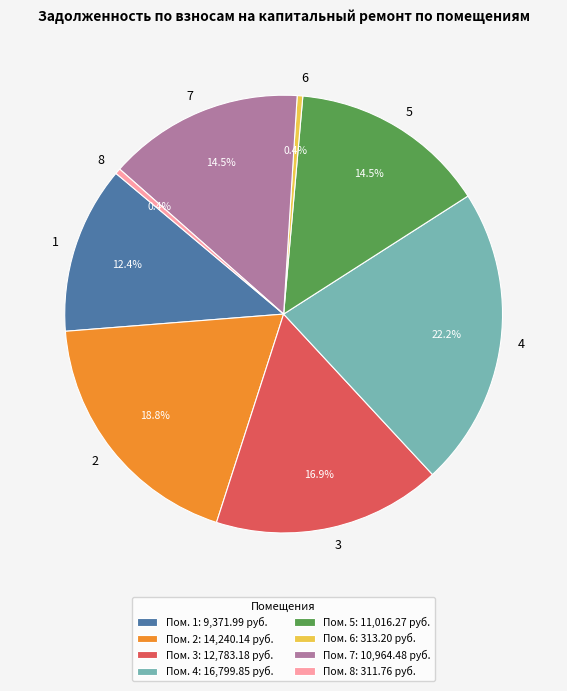

Is it true that 3 is 17% of the pie?

True